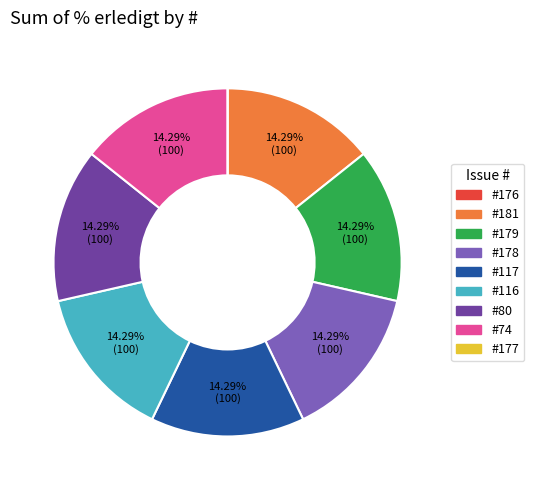

Does any single category account for the majority?

No